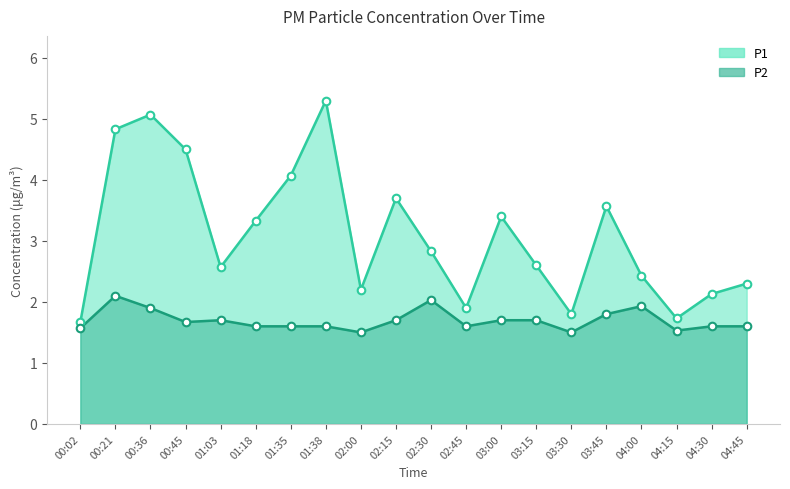

Which series contains the highest Y value?

P1